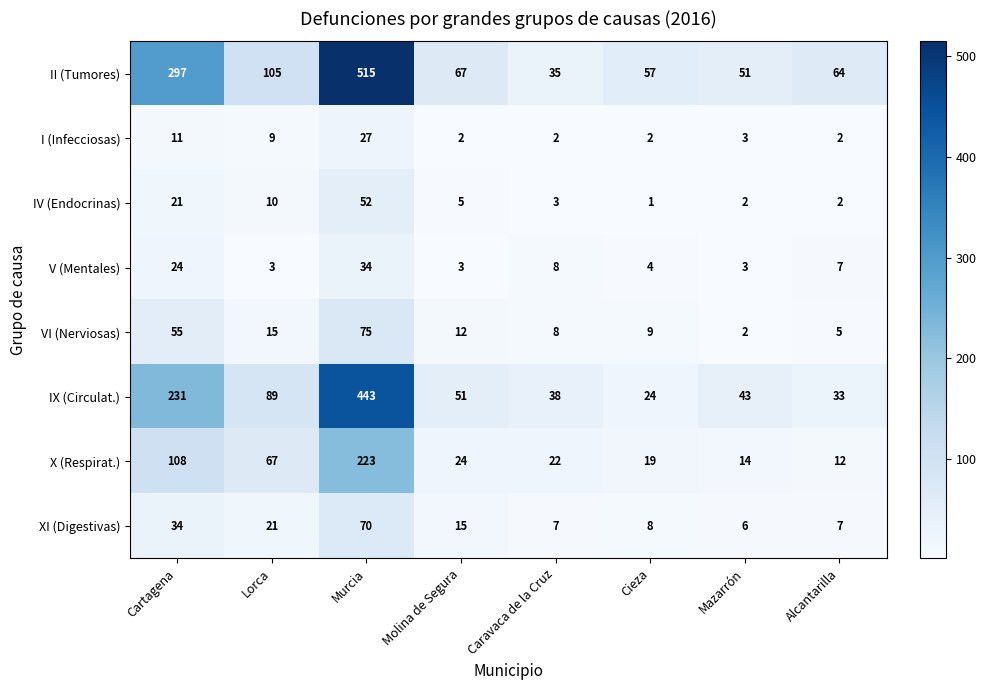

What is the average value of the XI (Digestivas) series?

21